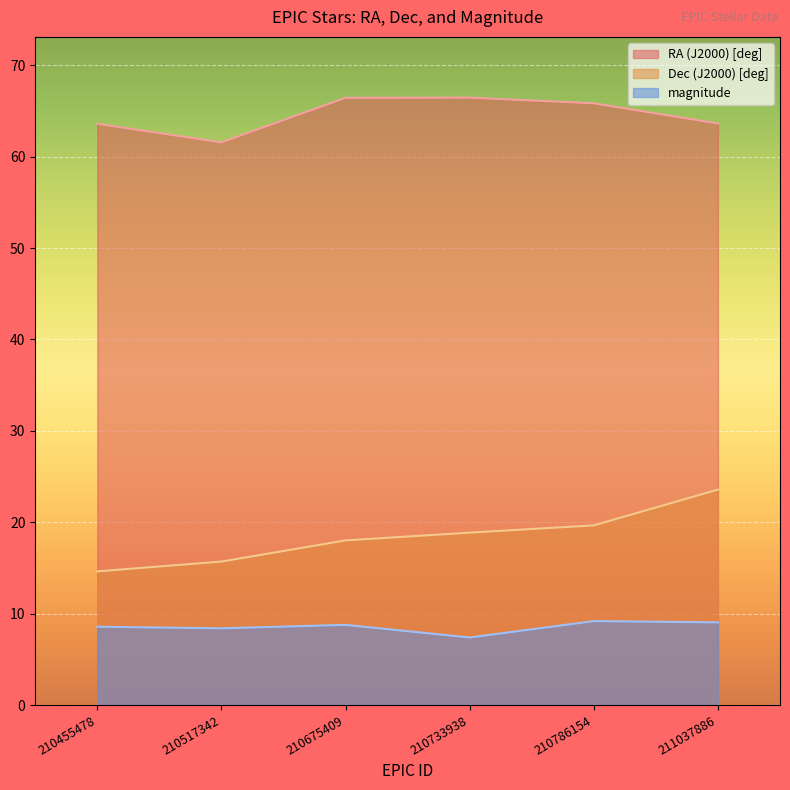

What is the minimum value shown in the chart?

7.4